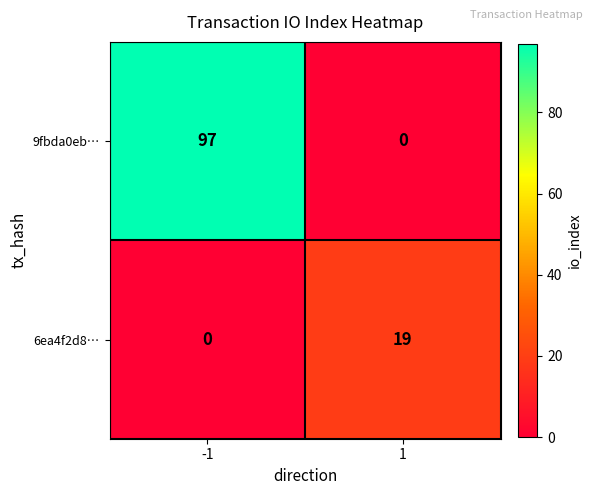

What is the difference between the maximum and minimum values in the 9fbda0eb… series?

97